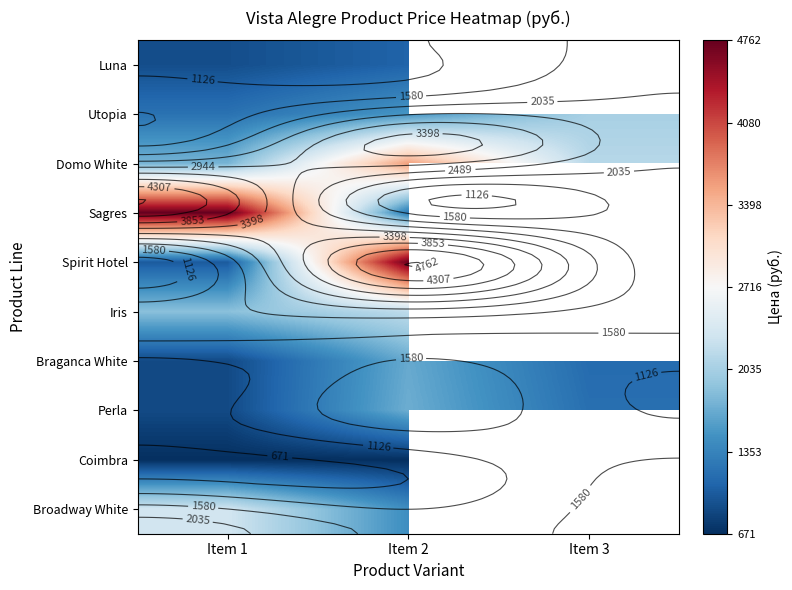

What is the difference between the Utopia values at Item 3 and Item 1?

851.0